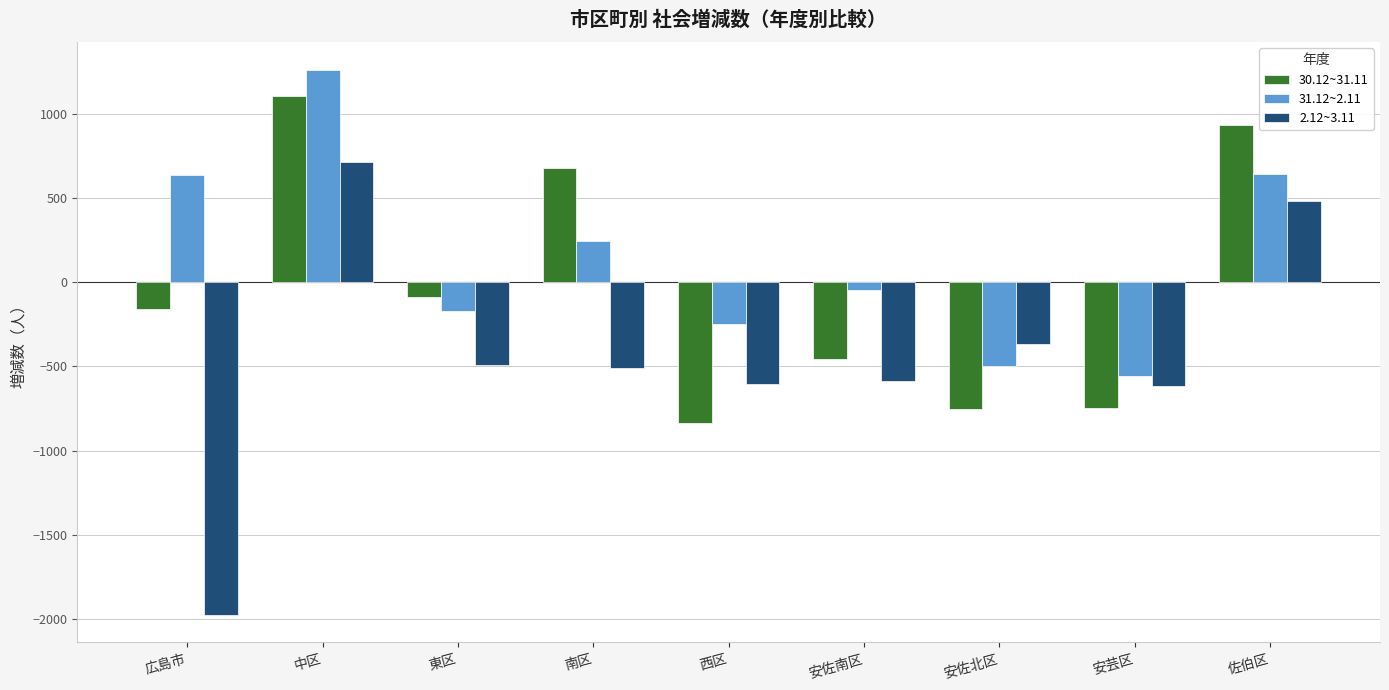

Between 東区 and 南区, which series saw the biggest shift?

30.12~31.11